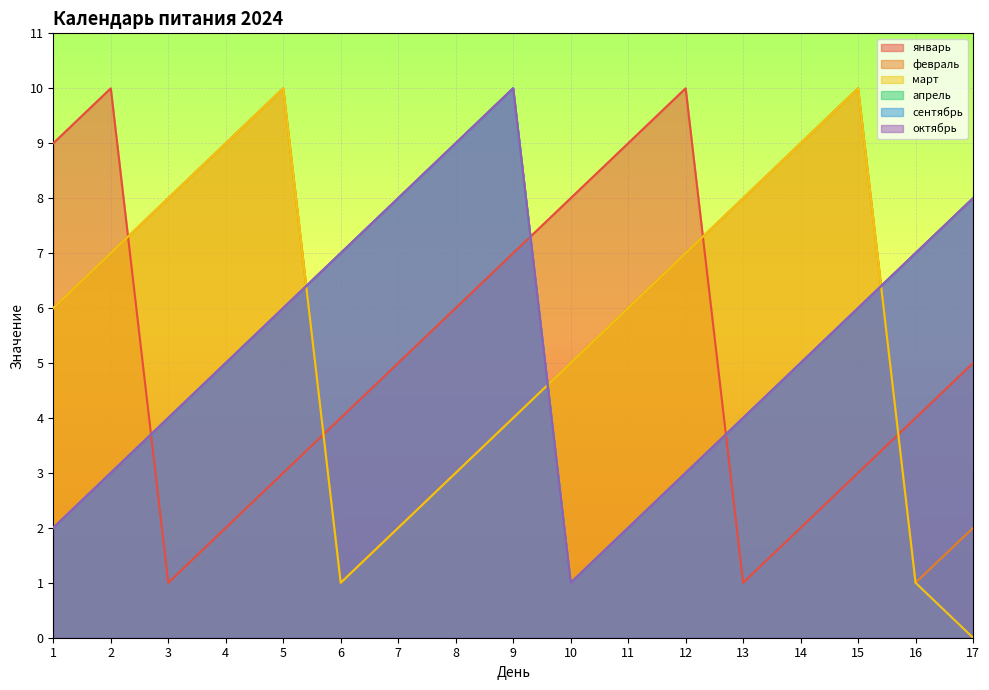

In январь, how many points are higher than both neighbors (excluding endpoints)?

2